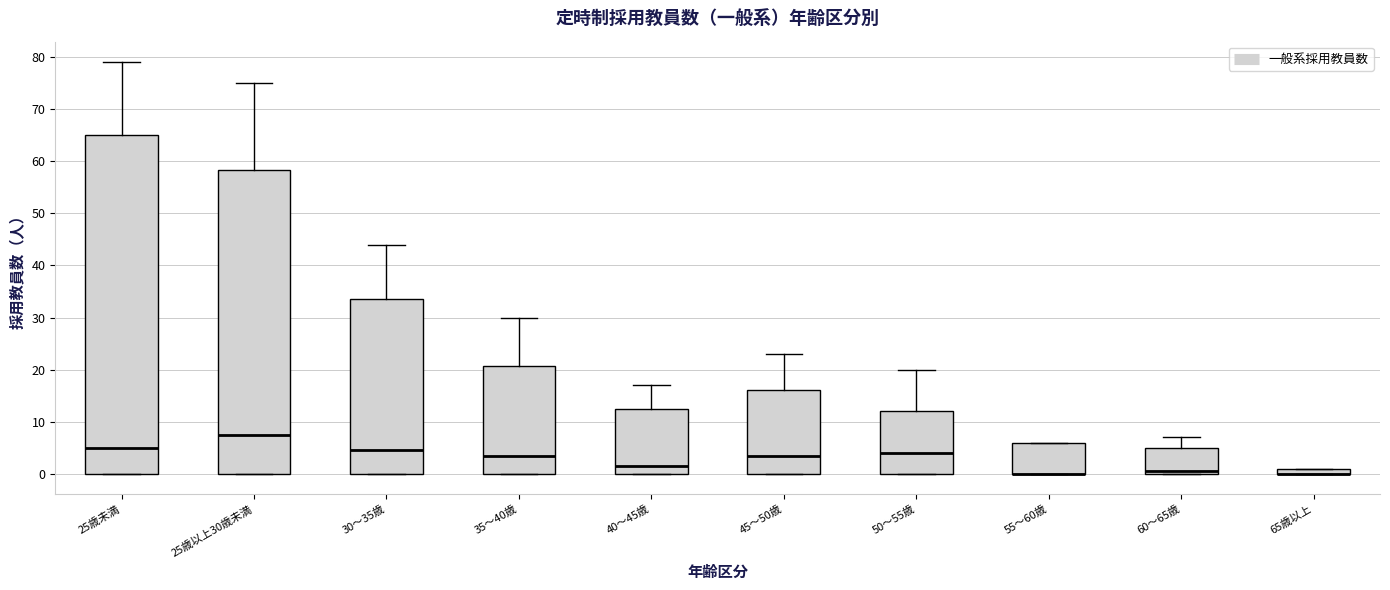

Comparing the boxes themselves (not the whiskers), which one is the tallest?

25歳未満